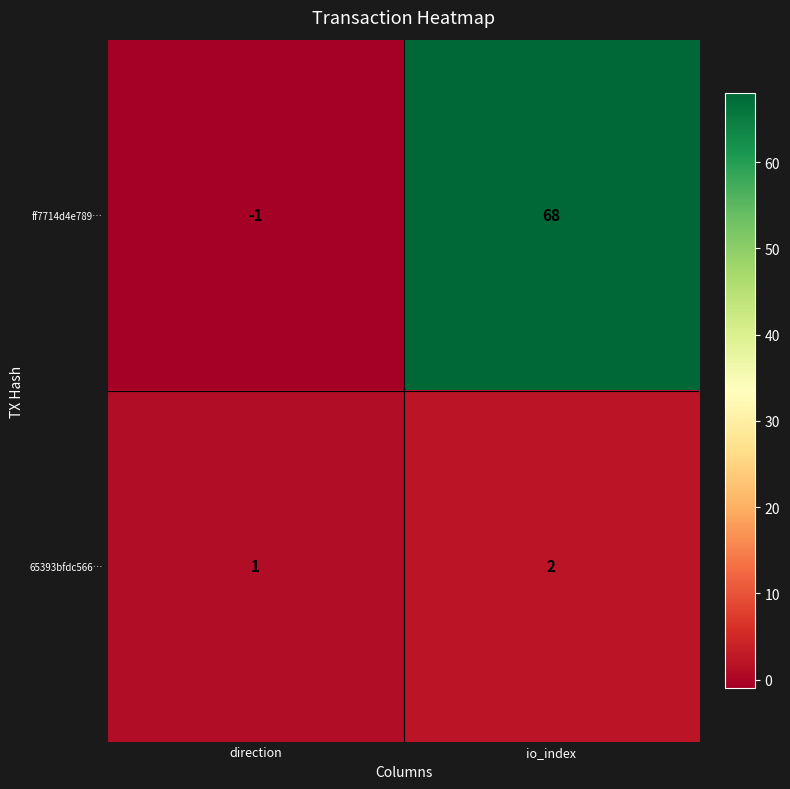

Which category has the lowest value across all series?

direction